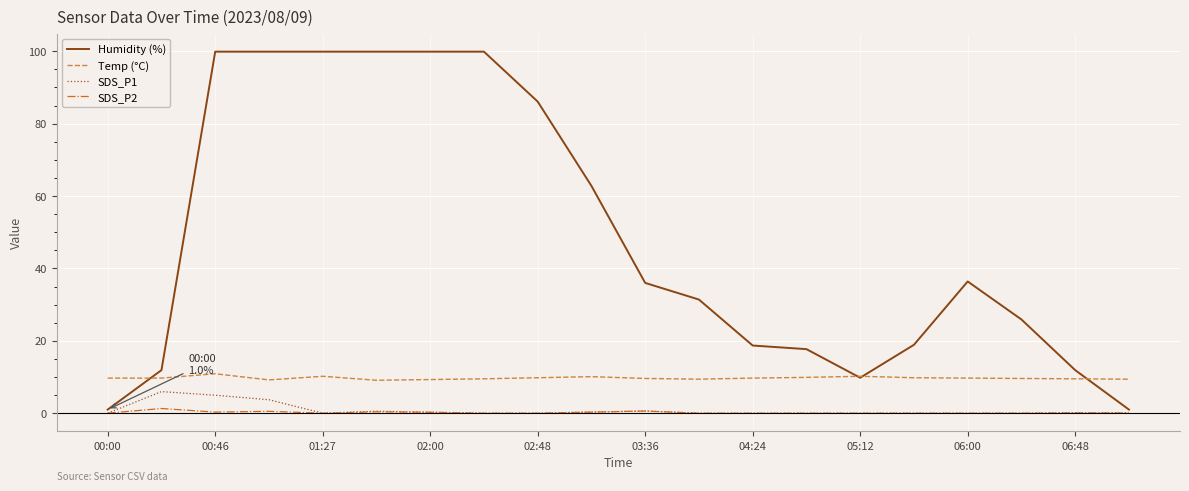

What is the highest value of the Temp (°C) series?

10.9